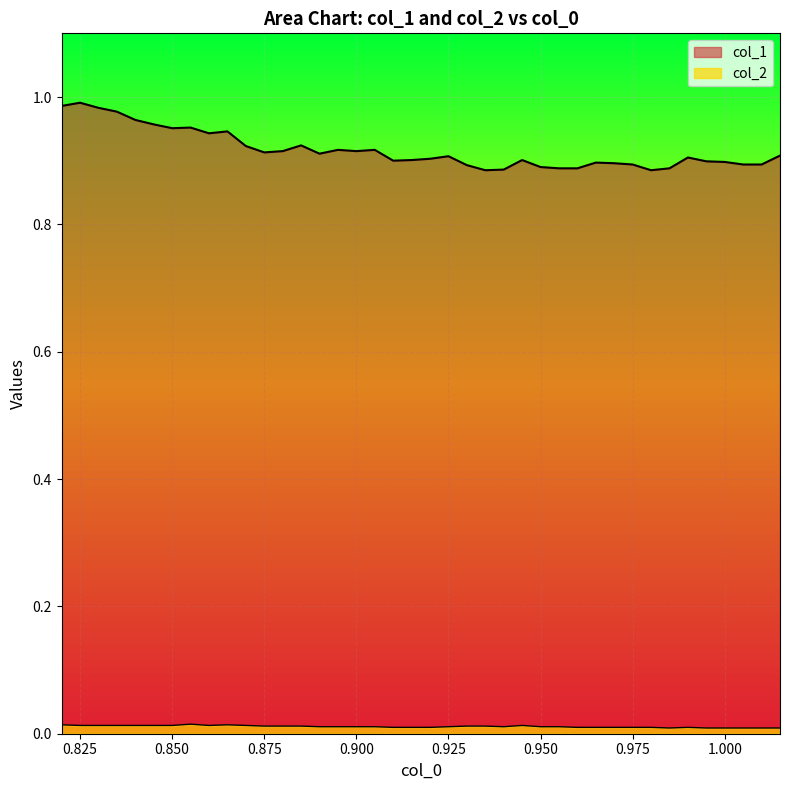

At which category is the sum across all series the highest?

0.825